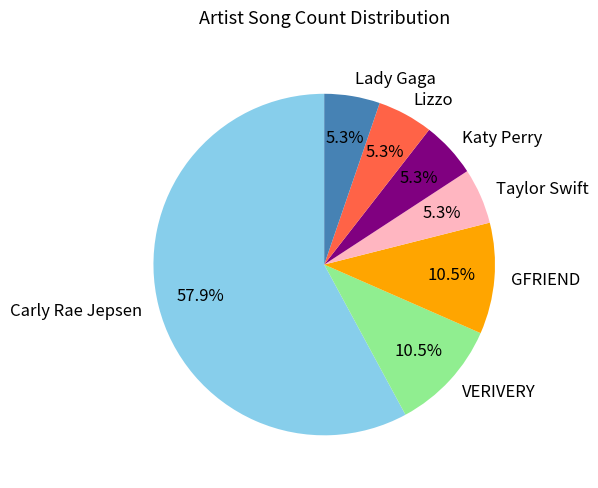

Which category has the biggest portion of the pie?

Carly Rae Jepsen